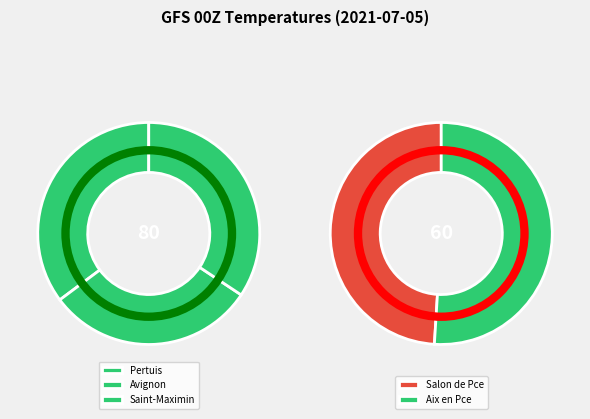

The Aix en Pce slice represents 15% of the pie. True or false?

False